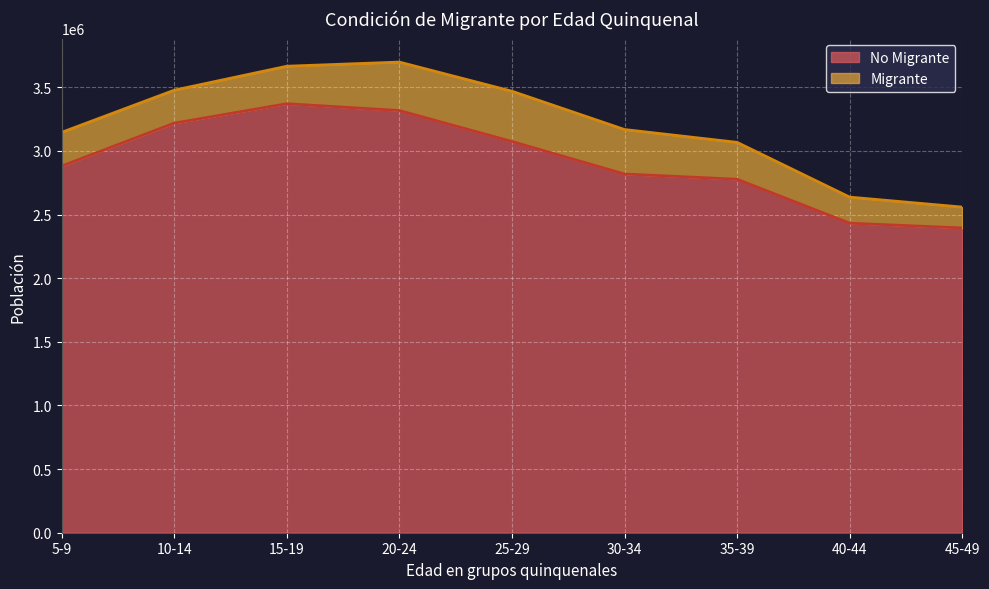

What is the label of the 5th point from the right?

25-29